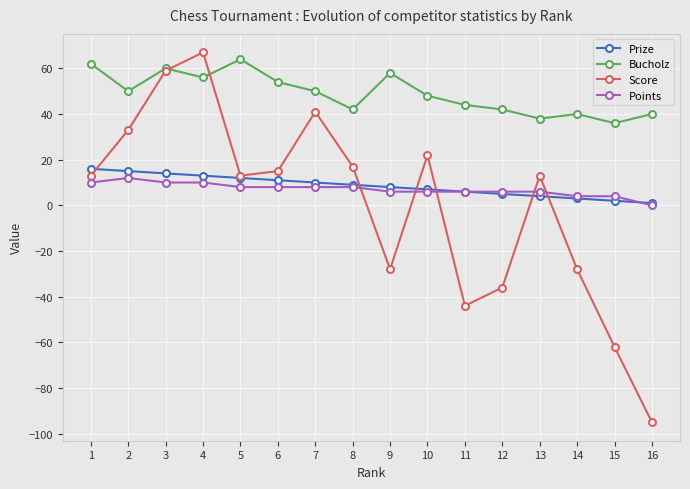

True or false: Score has a value of 10 at 10.

False